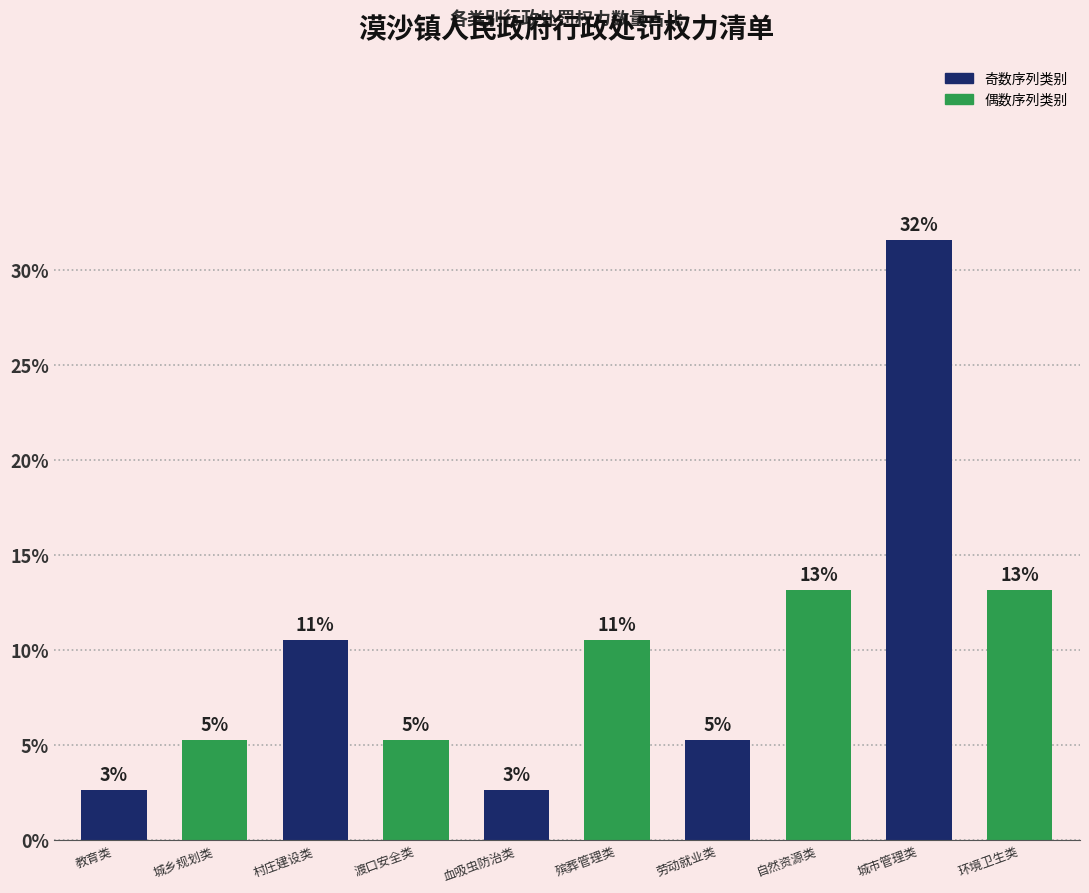

Between 城市管理类 and 殡葬管理类, which is larger?

城市管理类